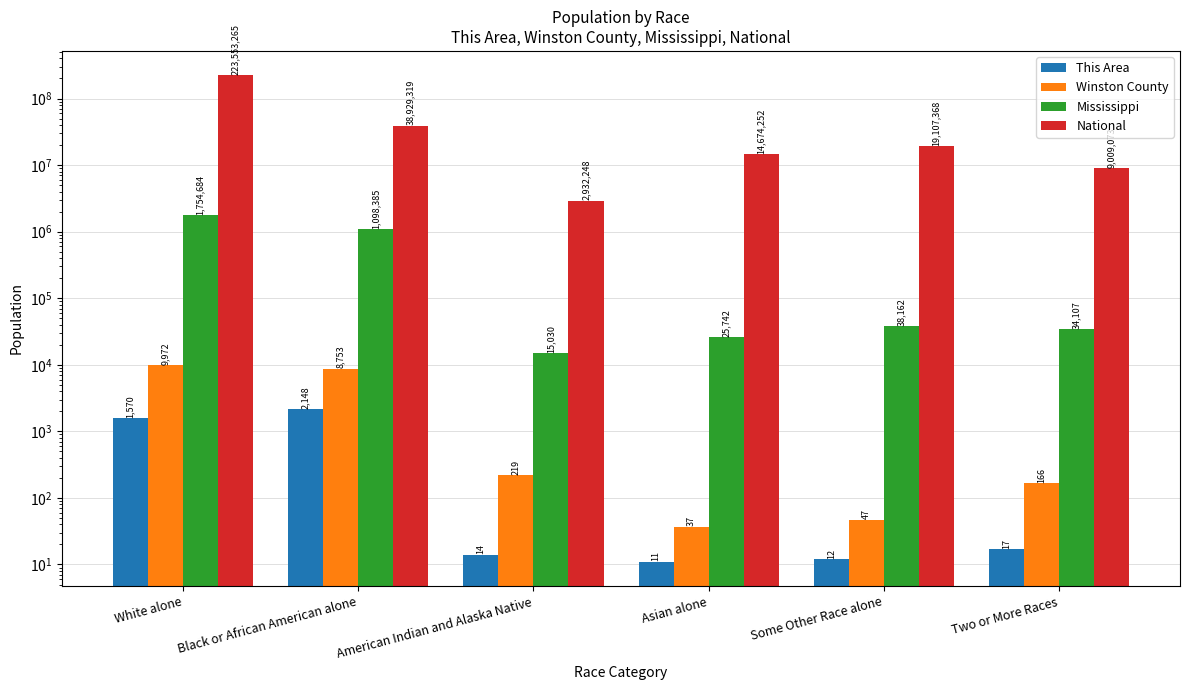

Reading left to right, extract all data points from this chart.

This Area: 1570	2148	14	11	12	17
Winston County: 9972	8753	219	37	47	166
Mississippi: 1754684	1098385	15030	25742	38162	34107
National: 223553265	38929319	2932248	14674252	19107368	9009073